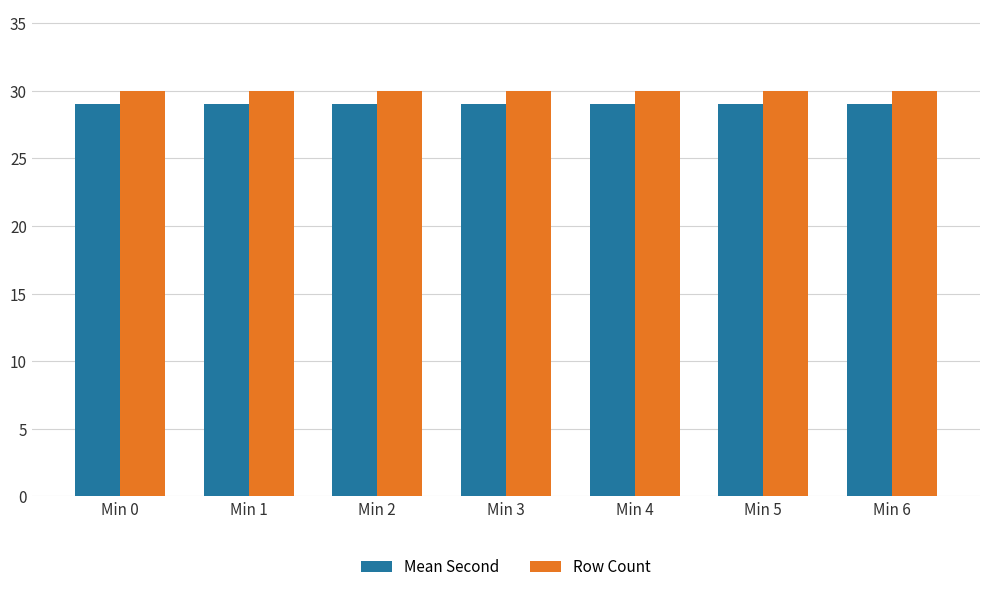

What is the total value across all series at Min 1?

59